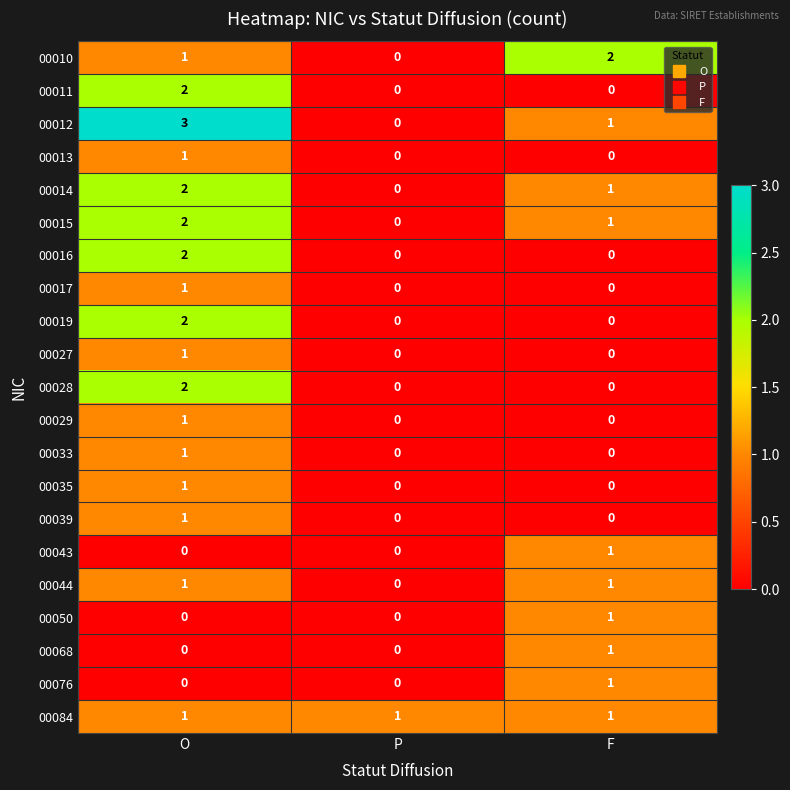

How many data points in 00012 are less than 1?

1